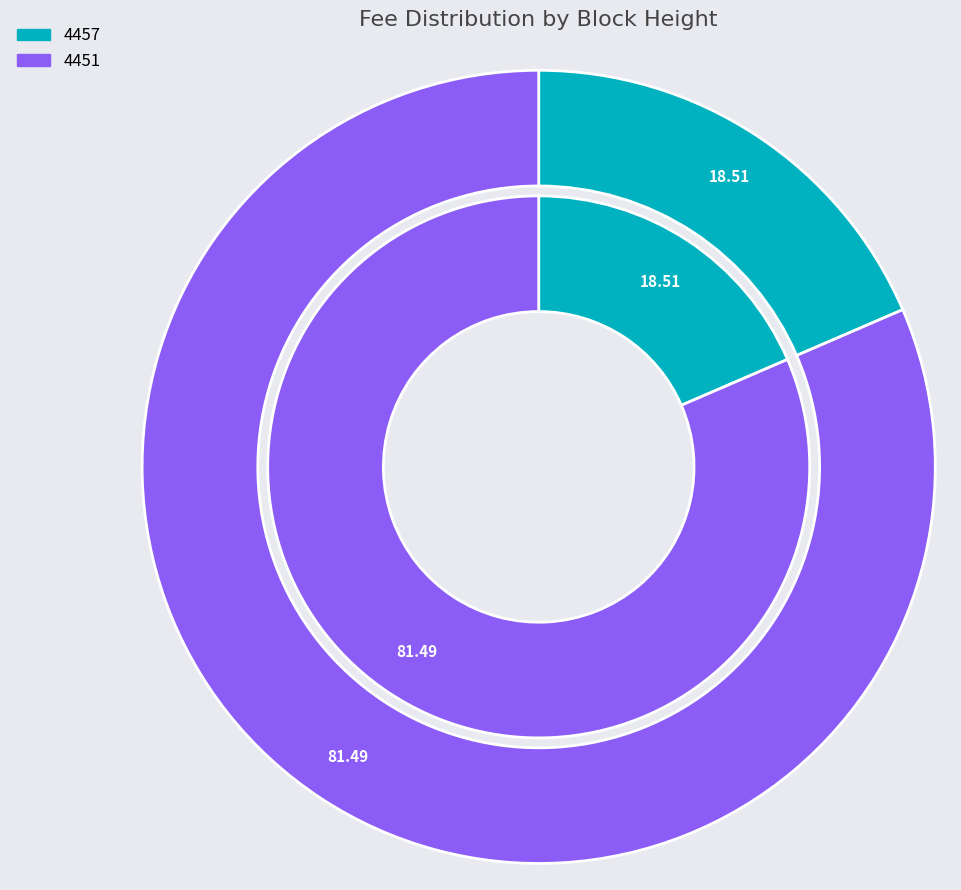

To the nearest percent, what is the combined percentage of 4457 and 4451?

100%